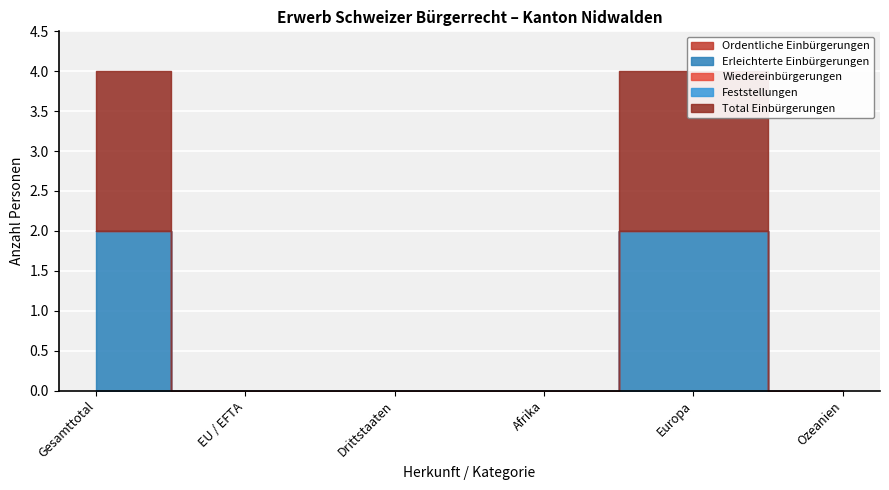

True or false: Wiedereinbürgerungen and Ordentliche Einbürgerungen cross at least once.

False